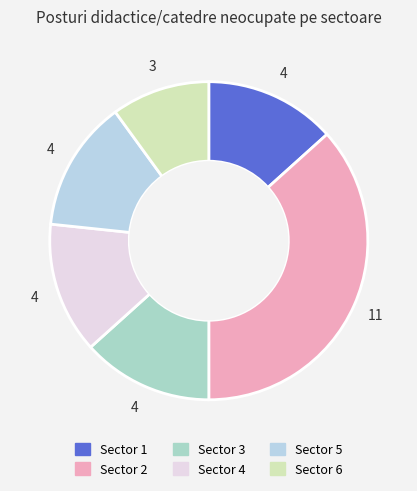

Do Sector 5 and Sector 3 together represent more than half of the pie?

No